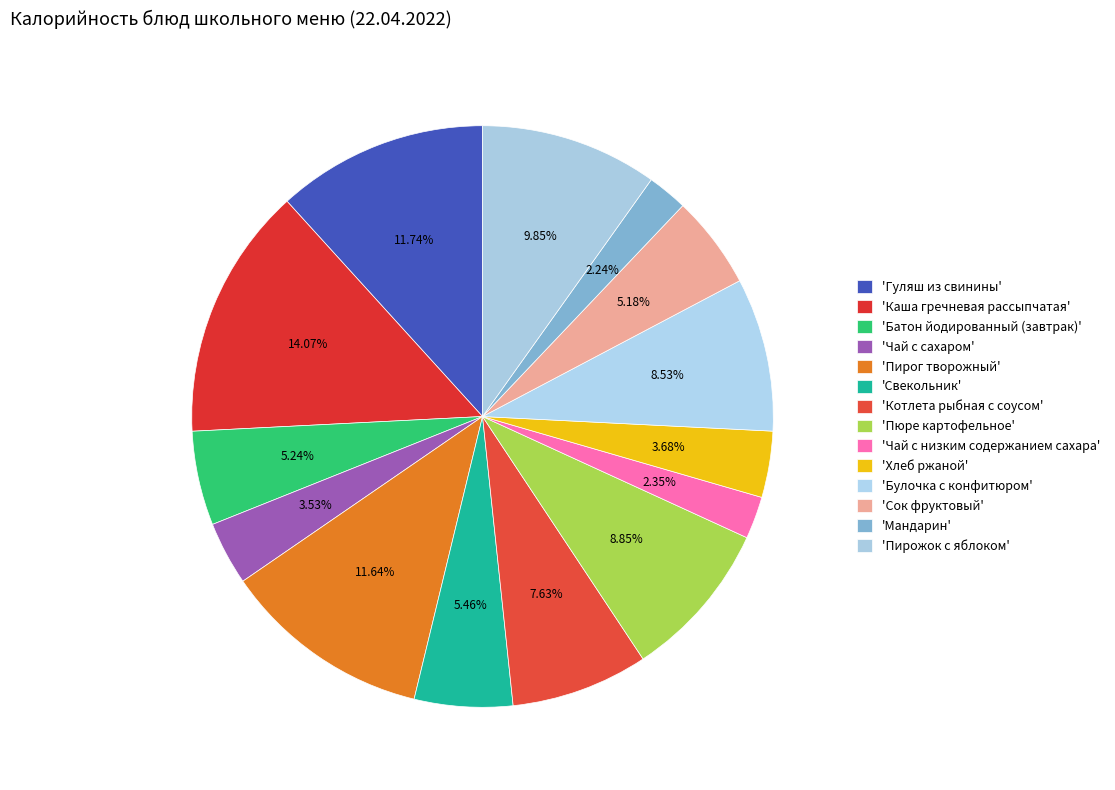

Which category has the smallest portion of the pie?

Мандарин